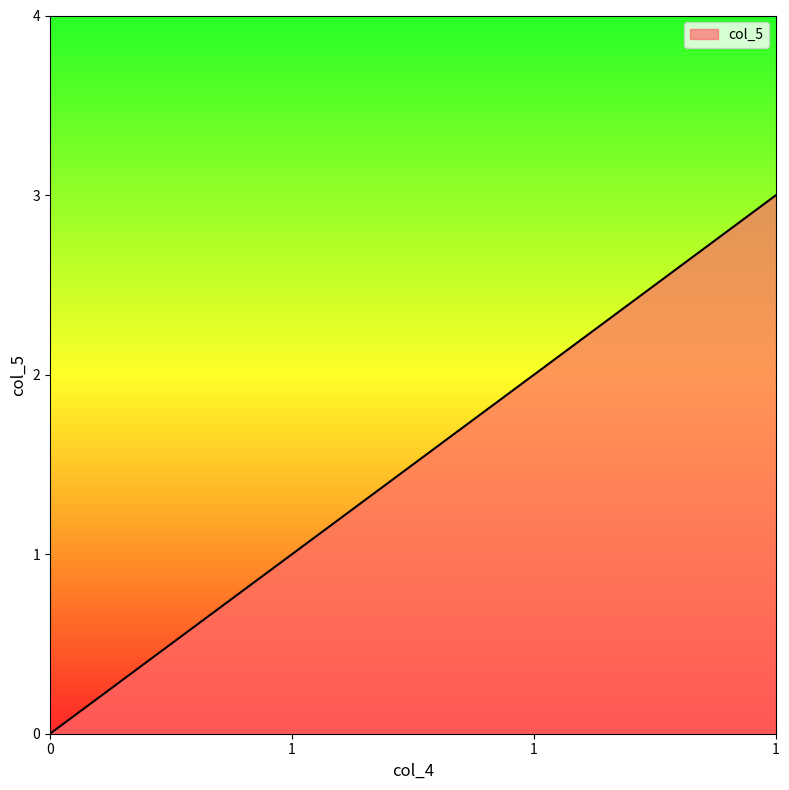

Between 1 and 1, which is larger?

1